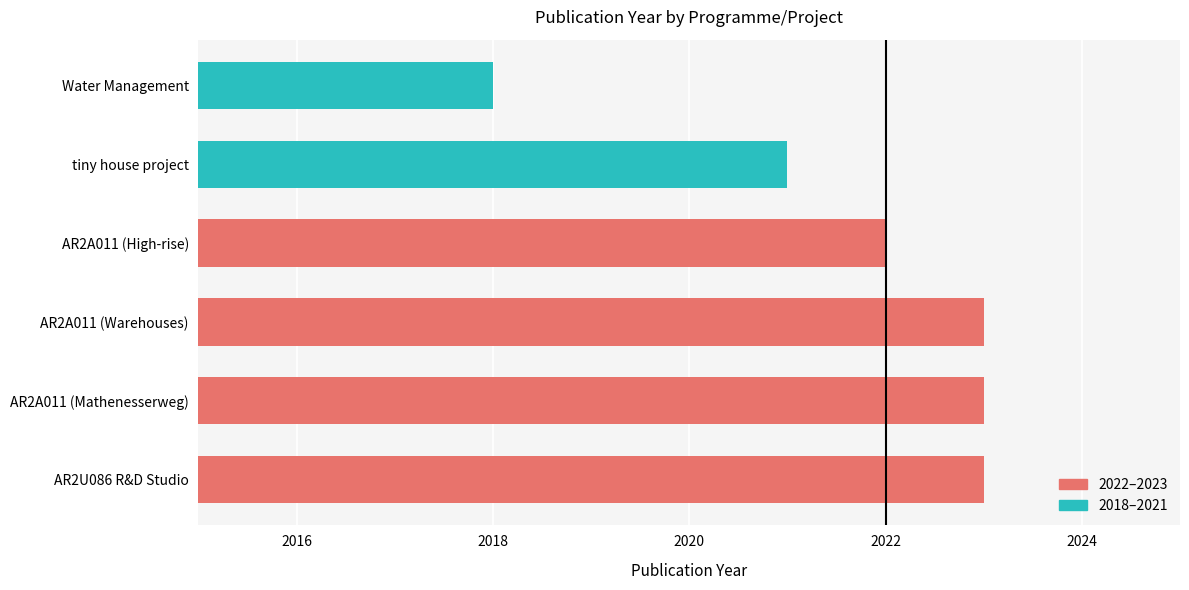

Does the chart contain stacked bars?

No